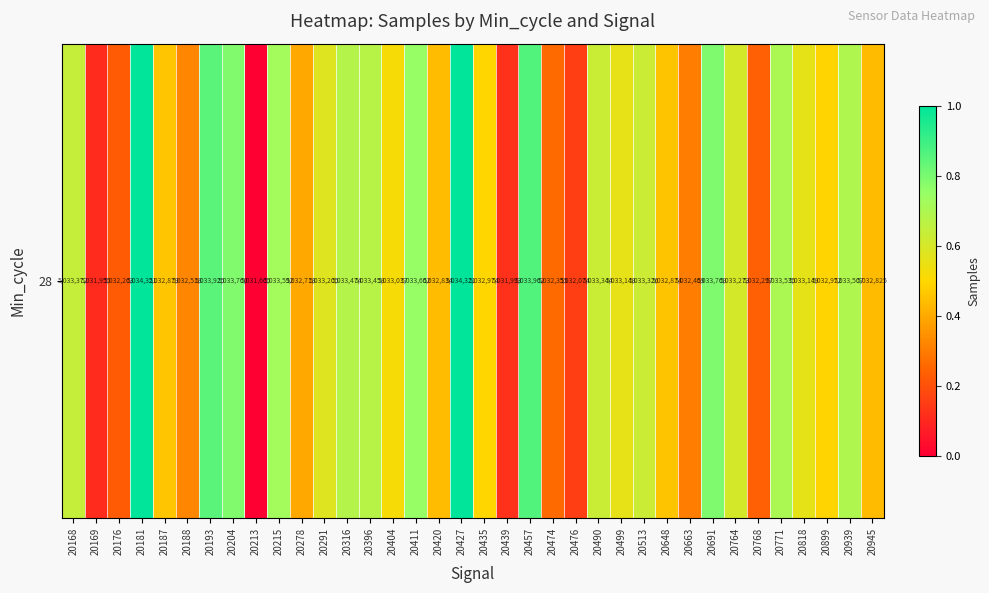

Reading left to right, what are all the values shown in this chart?

0.6	0.1	0.2	1.0	0.5	0.3	0.9	0.8	0.0	0.7	0.4	0.6	0.7	0.7	0.5	0.8	0.4	1.0	0.5	0.1	0.9	0.3	0.2	0.6	0.6	0.6	0.5	0.3	0.8	0.6	0.2	0.7	0.6	0.5	0.7	0.4